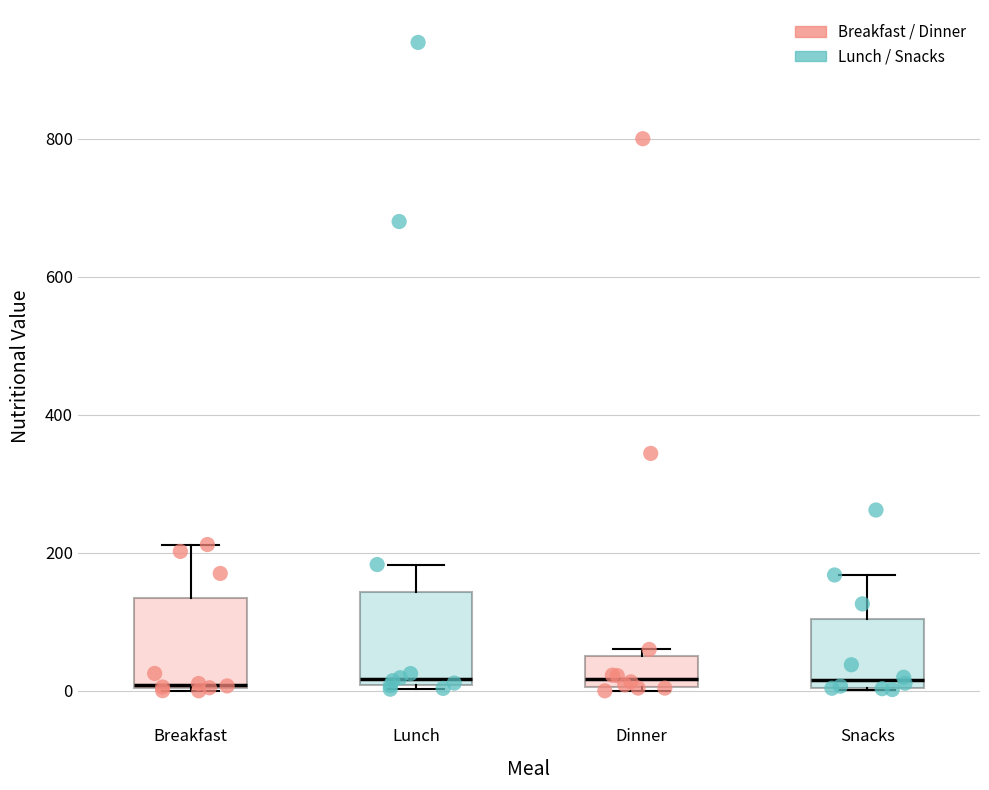

Reading left to right, transcribe this box plot: for each box, give where its median line is, the range the box spans, and where its two whiskers end, as read against the y-axis. The values are not printed on the chart, so give them approximately, as read against the axis.

Breakfast: median 0, box 0 to 140, whiskers 0 to 220
Lunch: median 20, box 0 to 140, whiskers 0 (just below the box's lower edge) to 180
Dinner: median 20, box 0 to 60, whiskers 0 to 60 (just above the box's upper edge)
Snacks: median 20, box 0 to 100, whiskers 0 to 160